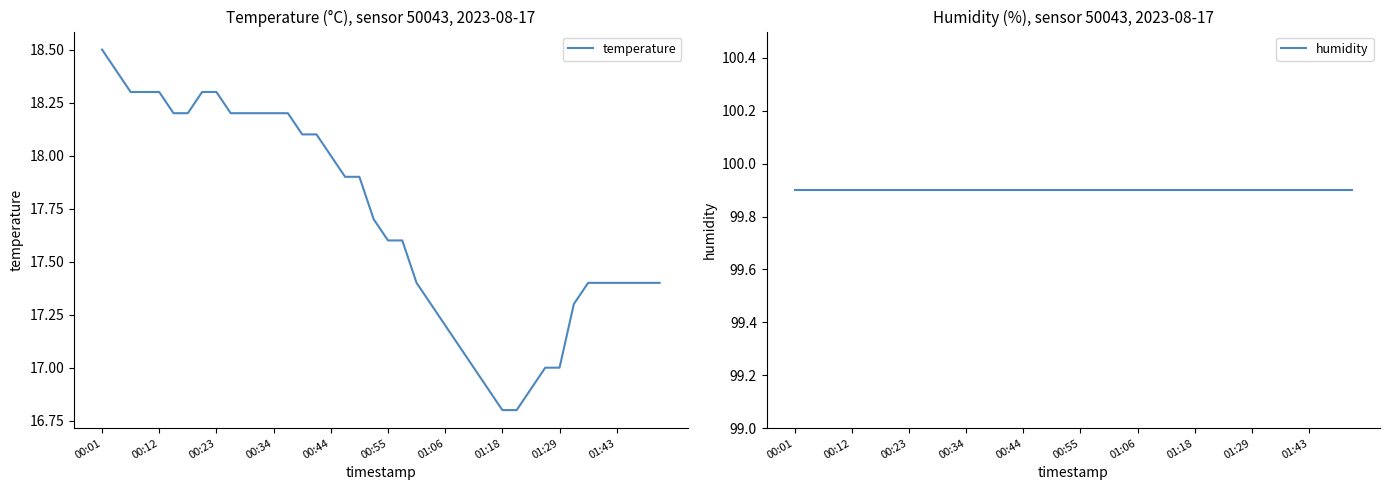

What is the average value of the temperature series?

17.7